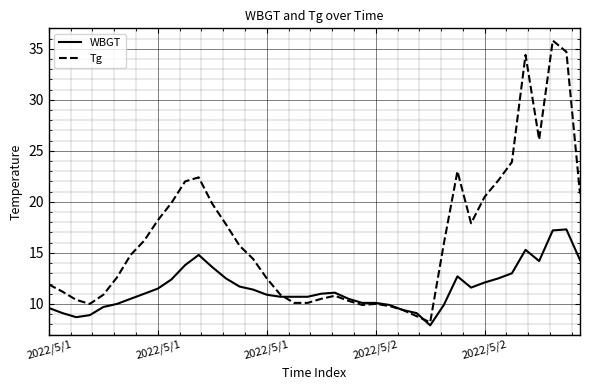

What is the minimum value for WBGT?

7.9